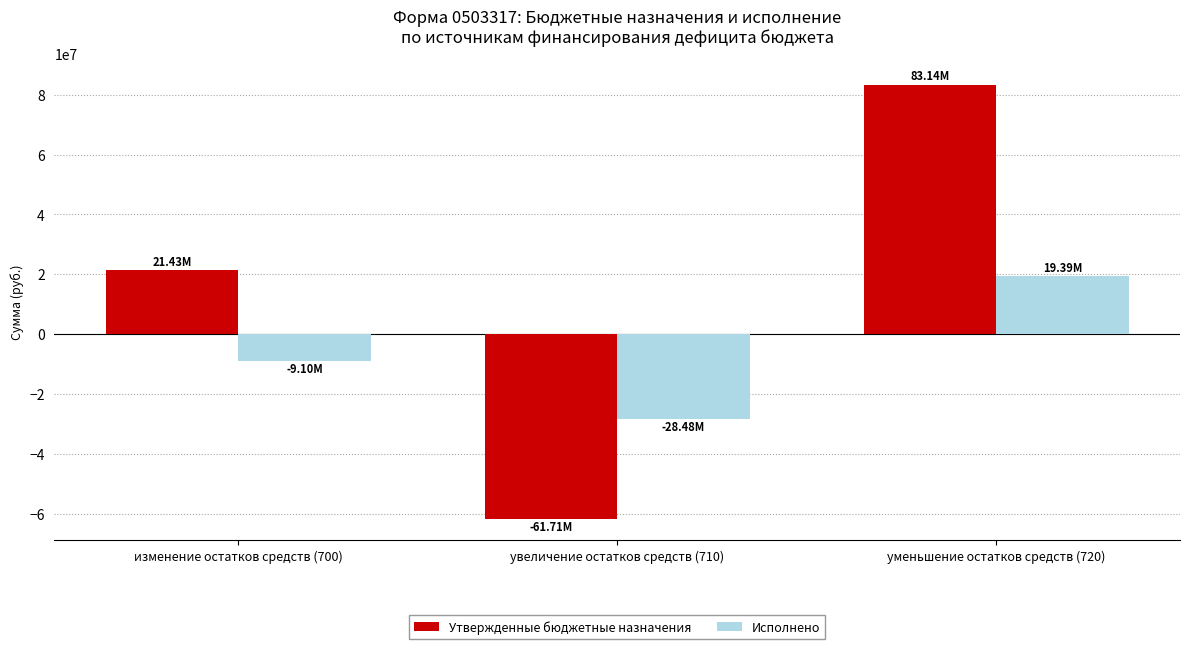

What are all the series names shown in the legend?

Утвержденные бюджетные назначения, Исполнено